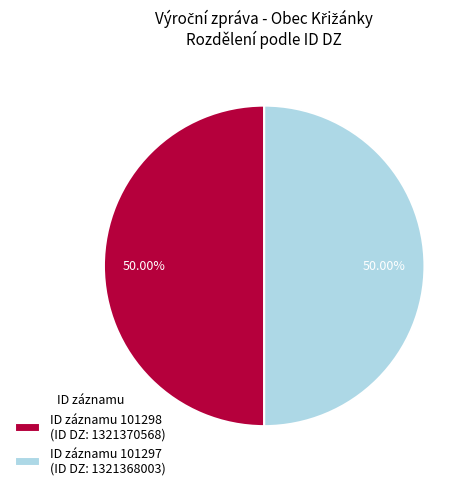

Is the sum of ID záznamu 101298 (ID DZ: 1321370568) and ID záznamu 101297 (ID DZ: 1321368003) greater than half?

Yes